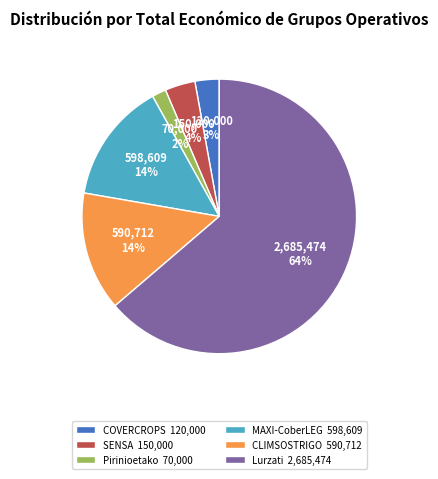

Count the number of slices in the pie.

6